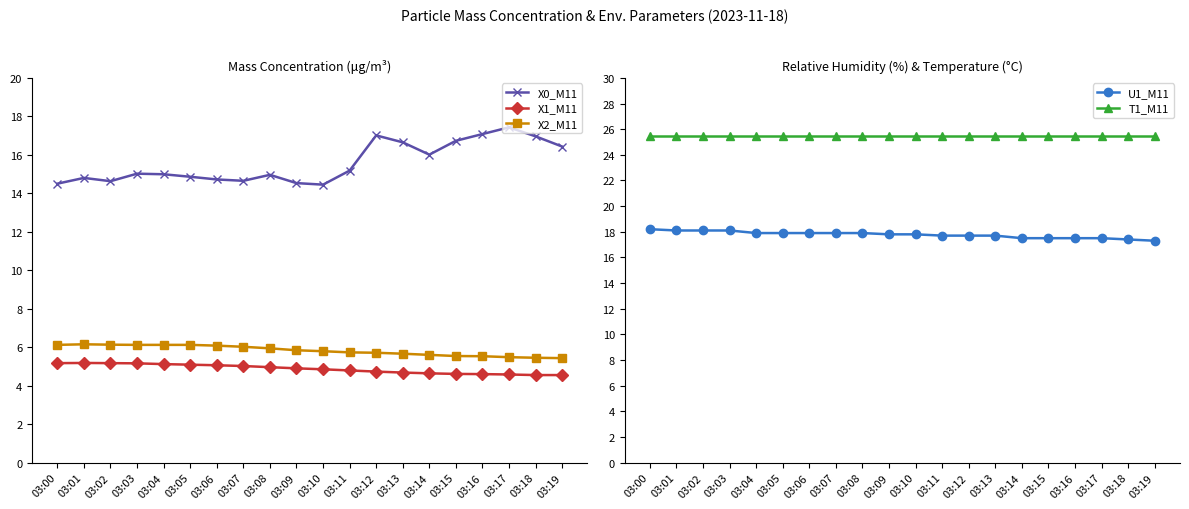

True or false: T1_M11 and X1_M11 intersect in this chart.

False